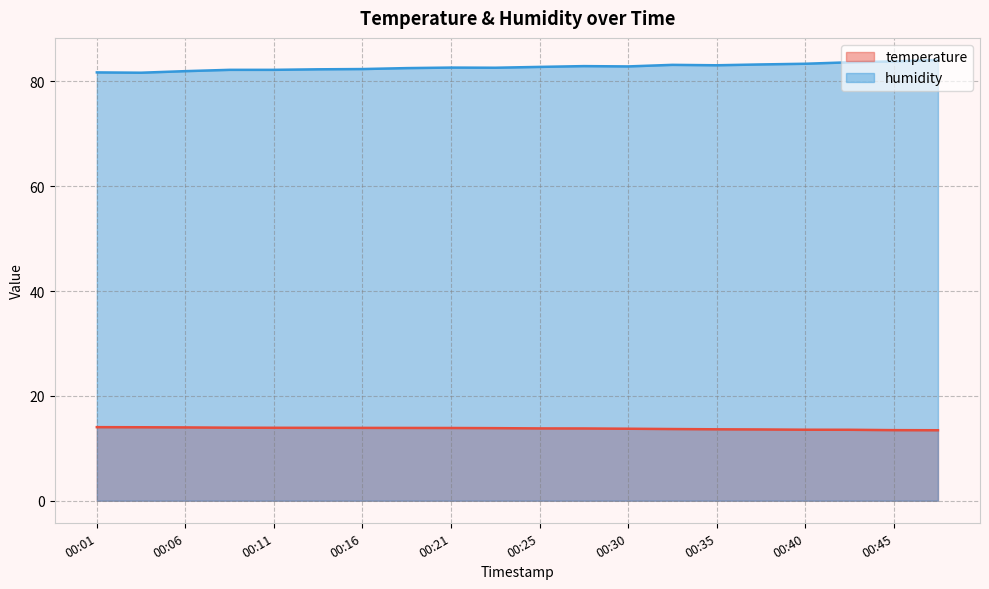

What is the approximate value of temperature at 00:23?

13.8